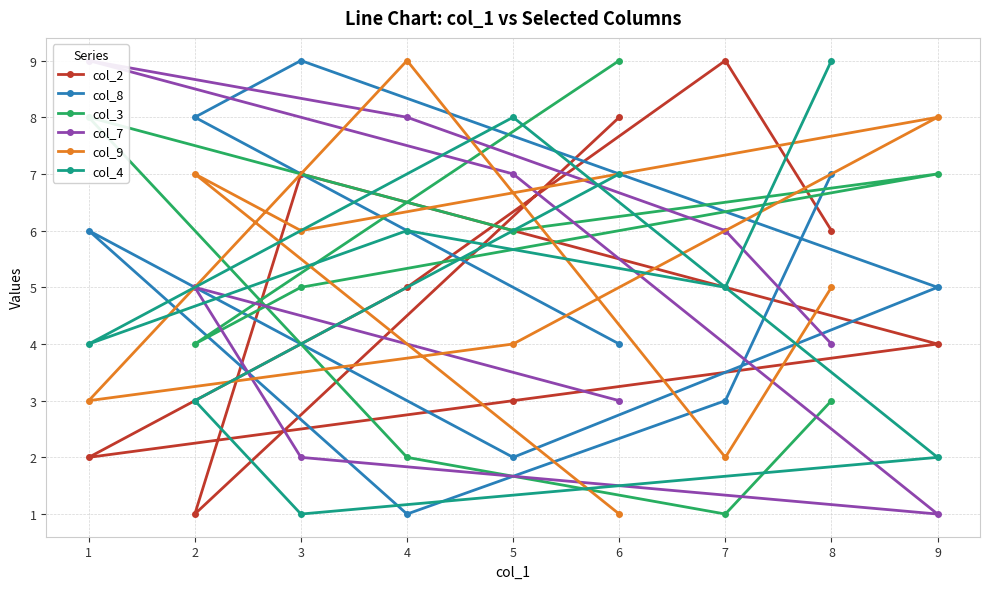

Is it true that col_3 equals 4 at 8?

False